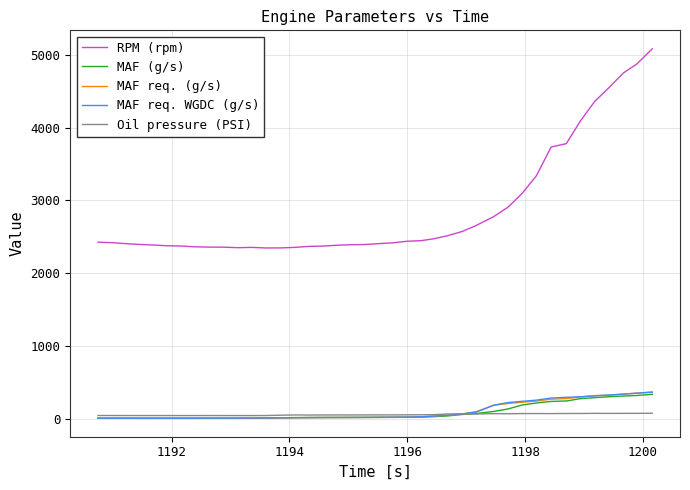

What are all the series names shown in the legend?

RPM (rpm), MAF (g/s), MAF req. (g/s), MAF req. WGDC (g/s), Oil pressure (PSI)